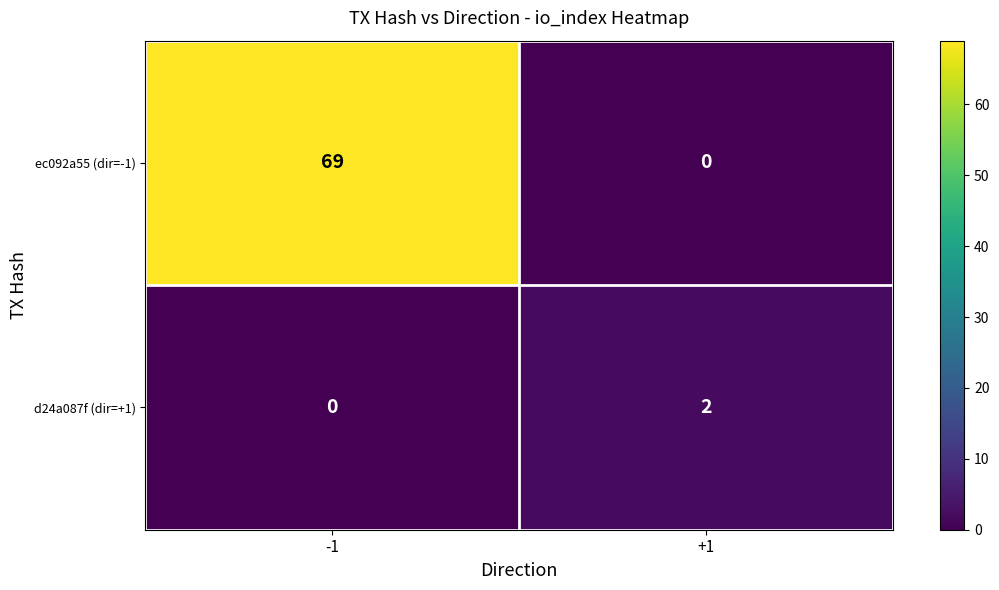

Rank the series by their average value, from lowest to highest.

d24a087f (dir=+1), ec092a55 (dir=-1)